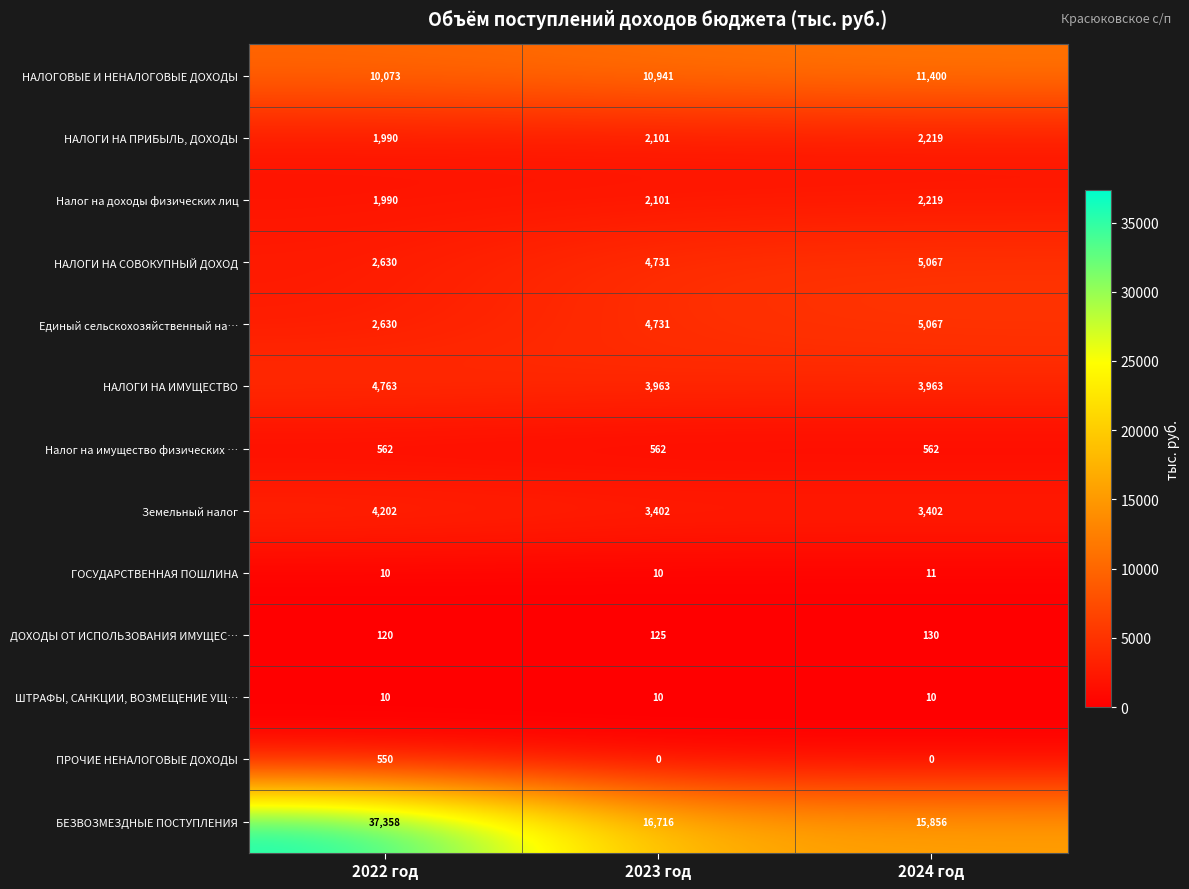

Which series has the largest range (max minus min)?

БЕЗВОЗМЕЗДНЫЕ ПОСТУПЛЕНИЯ